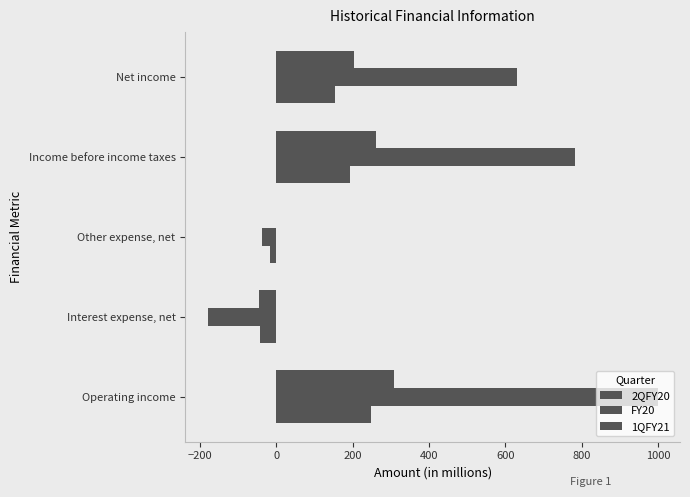

Reading left to right, transcribe all the data shown in this chart.

2QFY20: 249	-41	-16	192	154
FY20: 998	-179	-38	781	629
1QFY21: 308	-45	-1	262	205